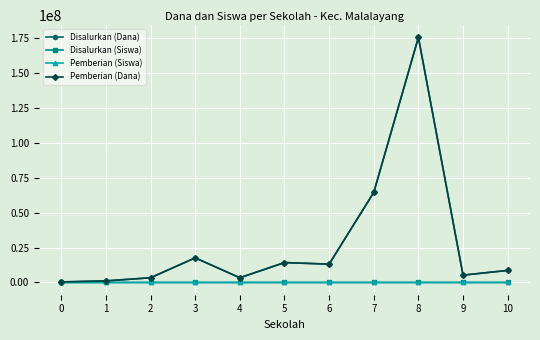

What is the sum of all Pemberian (Siswa) values?

442